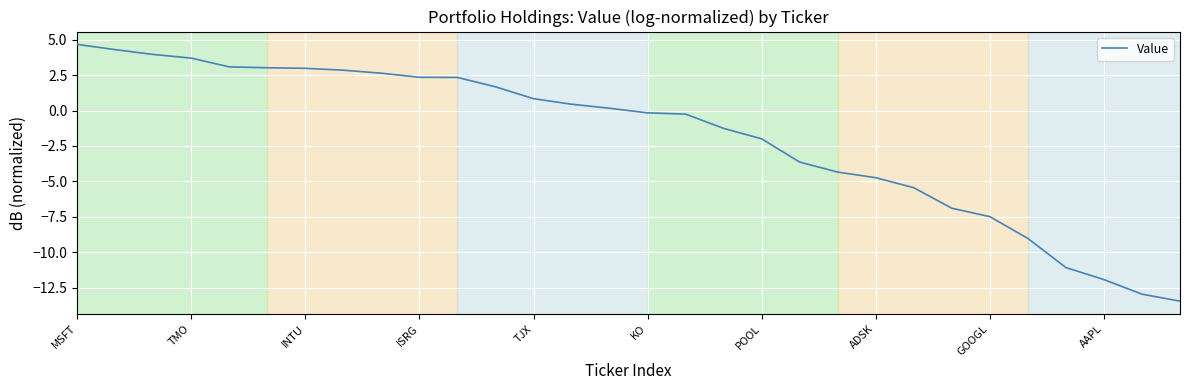

How many positive values are there?

15